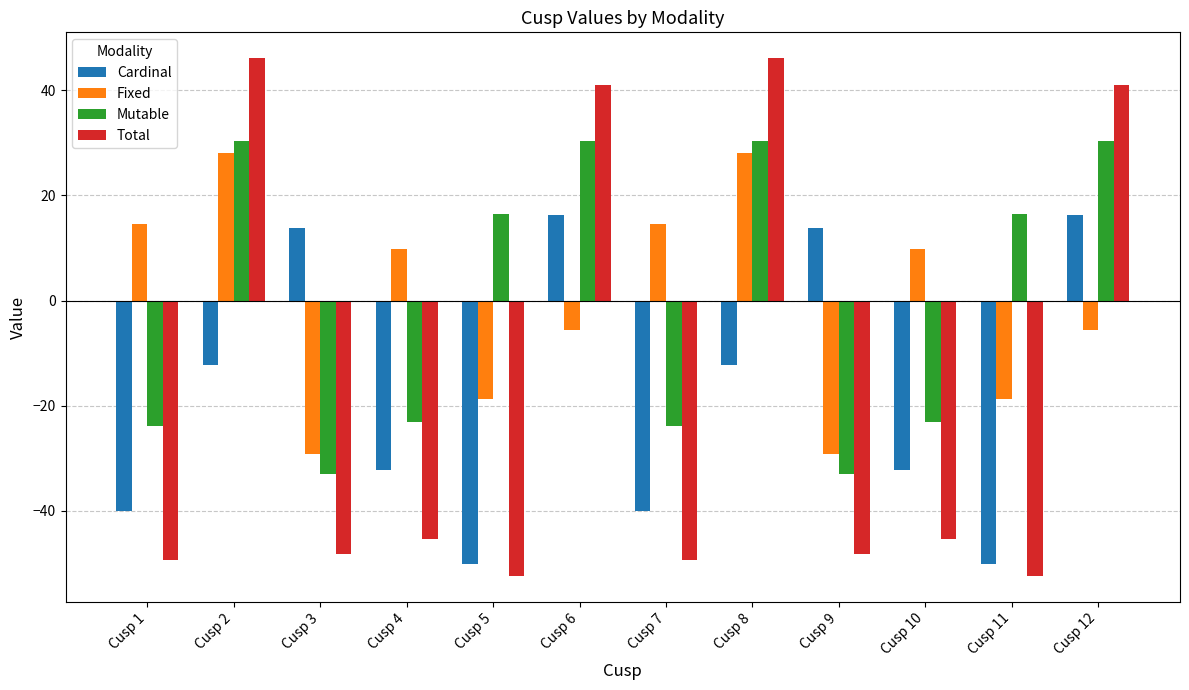

What is the highest value of the Cardinal series?

16.3